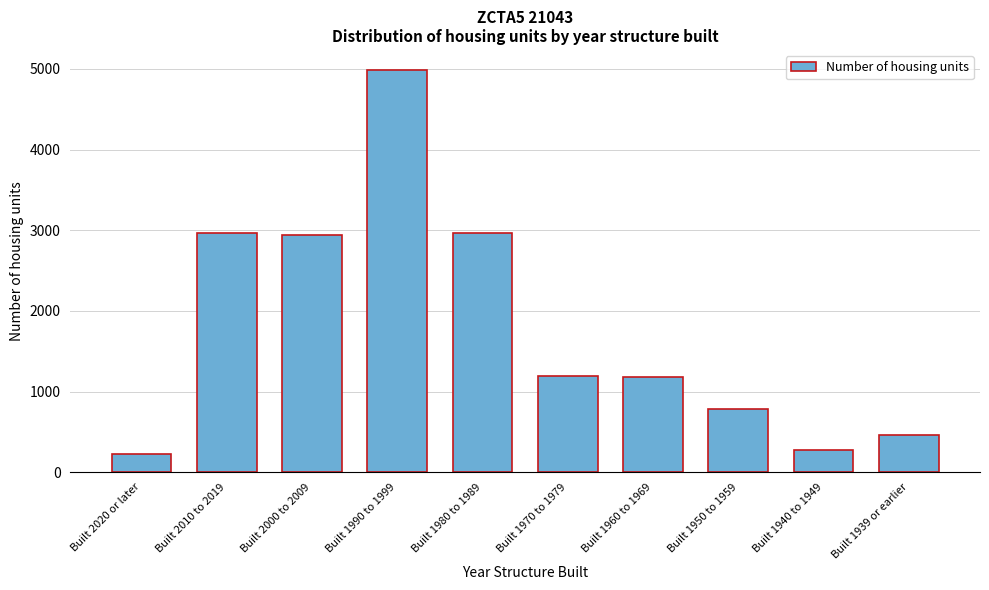

Is it true that the value at Built 1970 to 1979 is 1187?

True